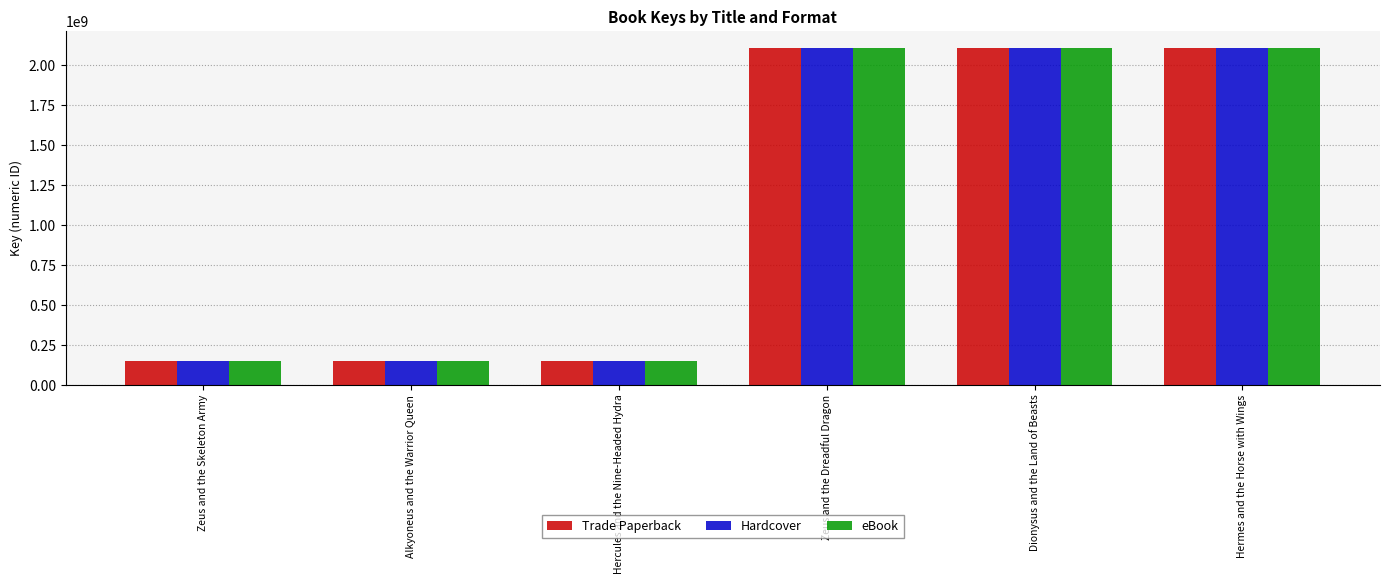

What is the difference between the maximum and minimum values in the eBook series?

1965653674